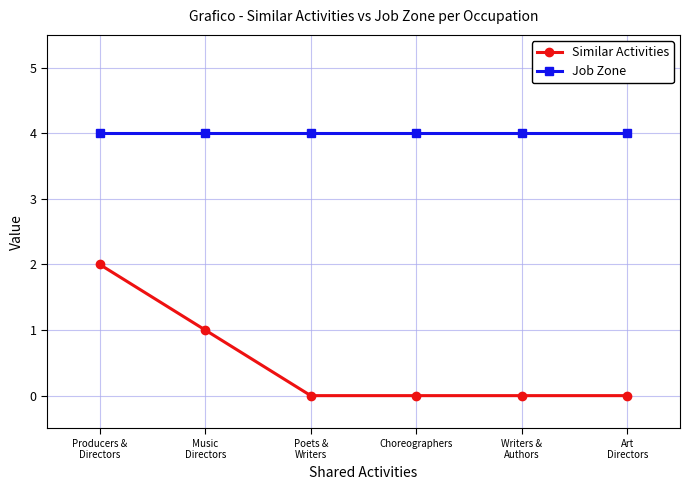

Which series has the widest spread of values?

Similar Activities